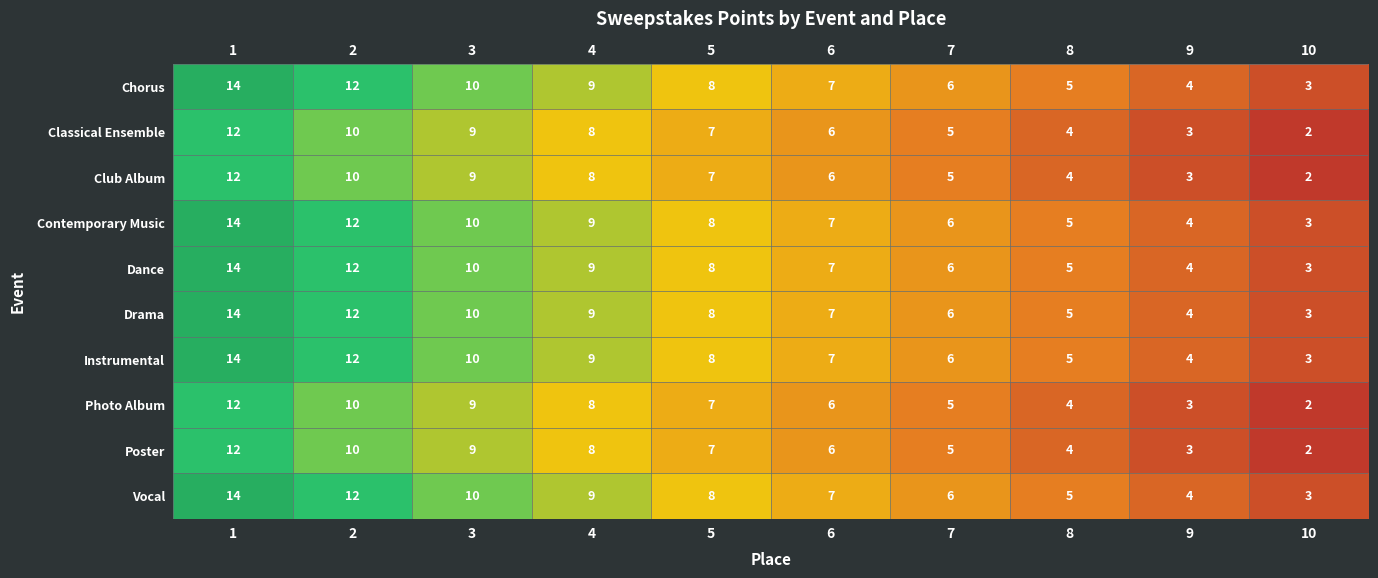

Which series has the largest total across all categories?

Chorus